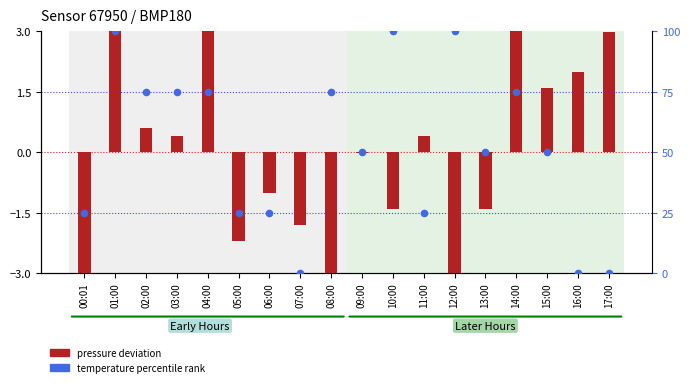

Is the value of temperature percentile rank at 12:00 greater than the value of pressure deviation at 06:00?

Yes